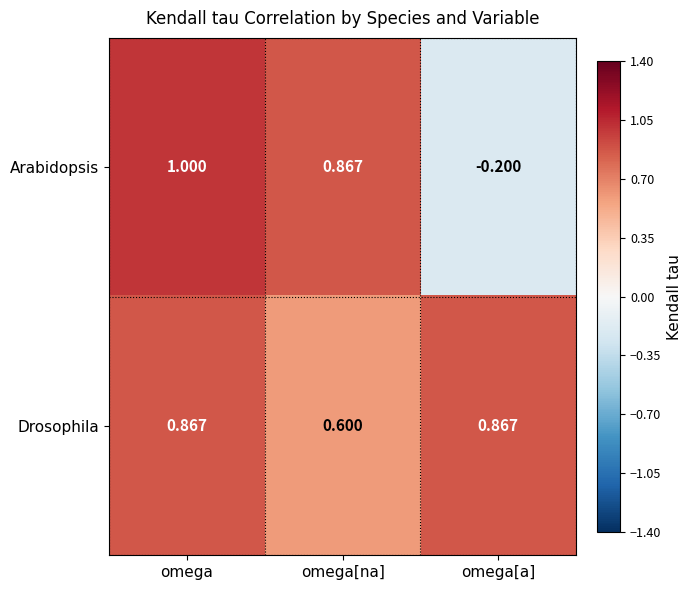

At which label does Arabidopsis reach its peak?

omega